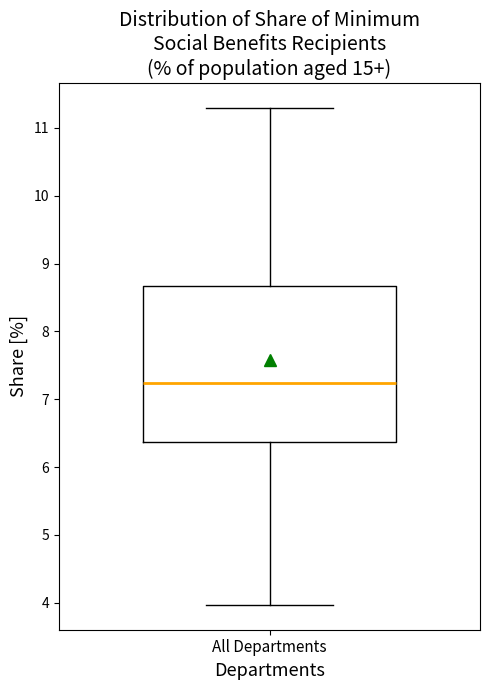

Read this box plot against the y-axis: the position of the median line, the range covered by the box, and the ends of both whiskers. The values are not printed on the chart, so give them approximately, as read against the axis.

median 7.2, box 6.4 to 8.7, whiskers 4.0 to 11.3